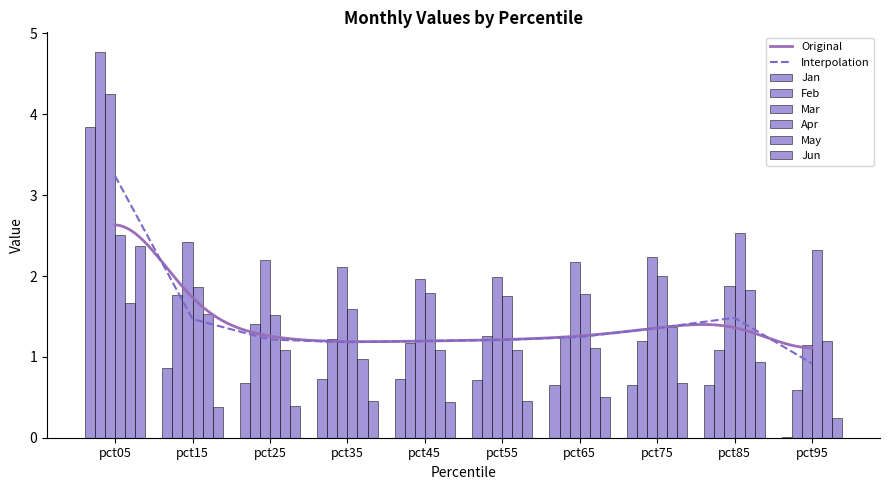

How many groups of bars are there?

10